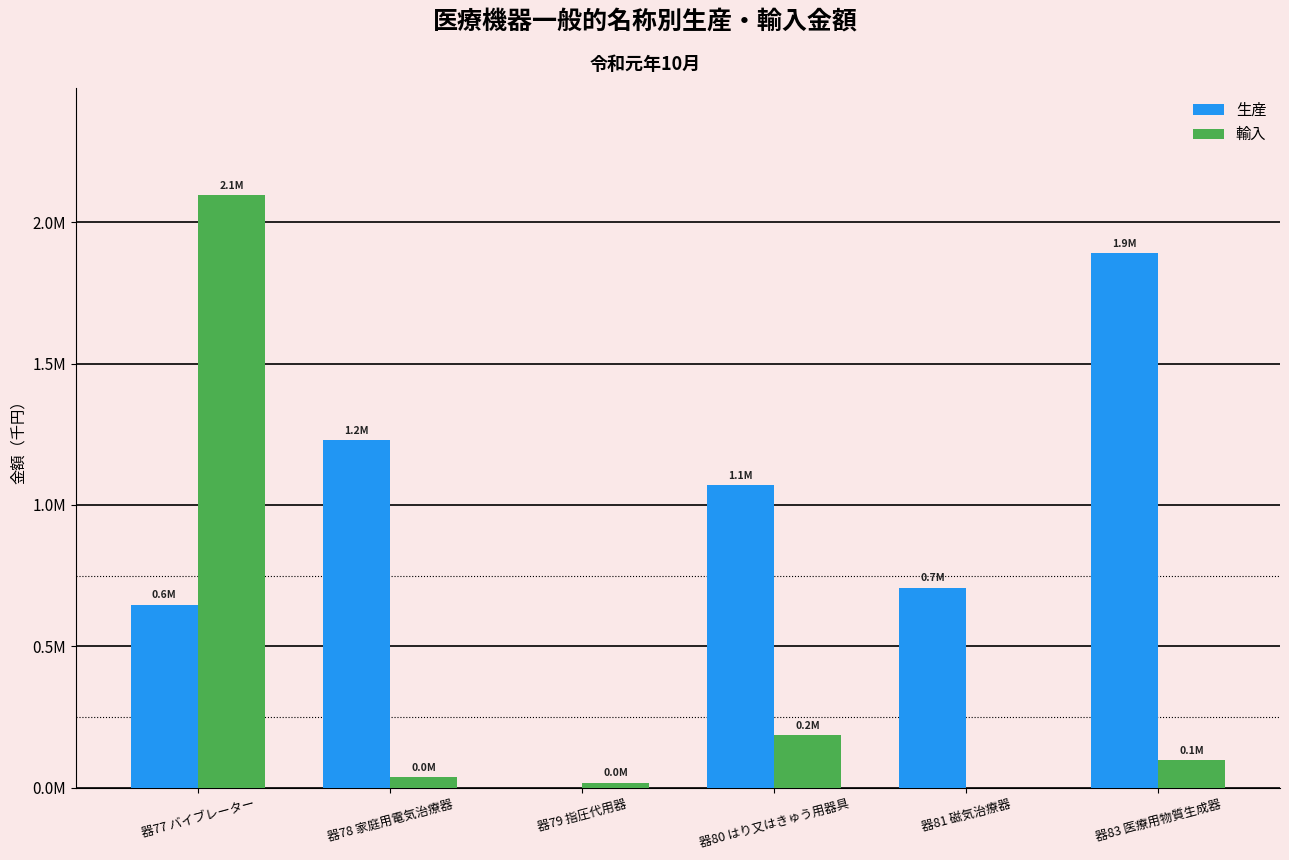

Which series changed the most between 器80 はり又はきゅう用器具 and 器81 磁気治療器?

生産